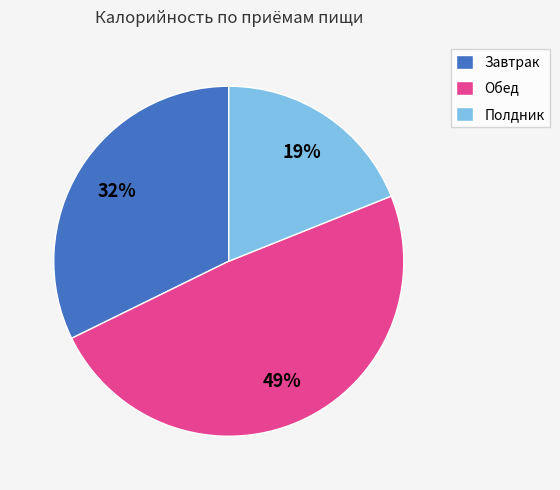

Does any single category account for the majority?

No